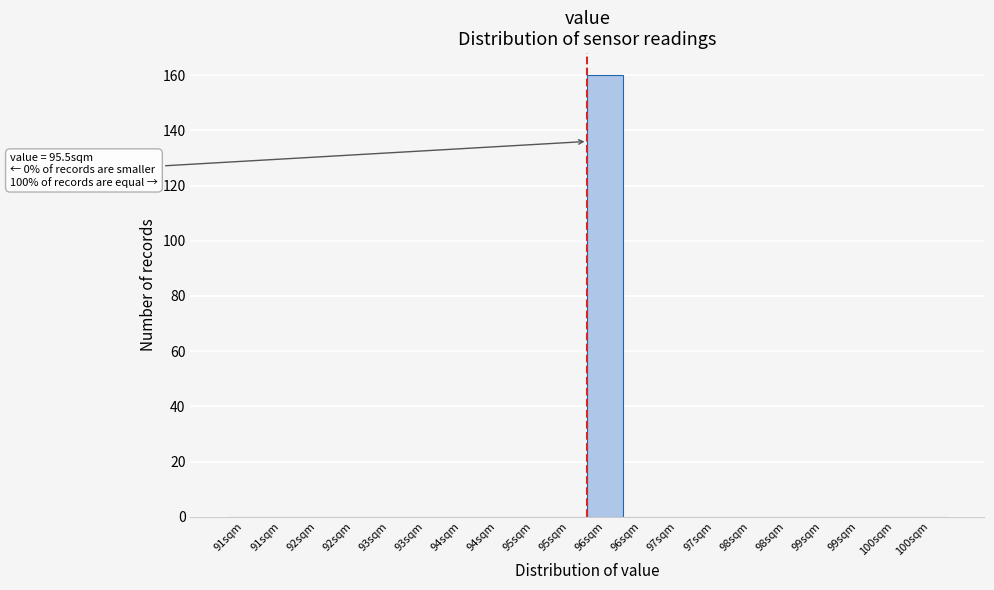

How many series are shown in this chart?

1